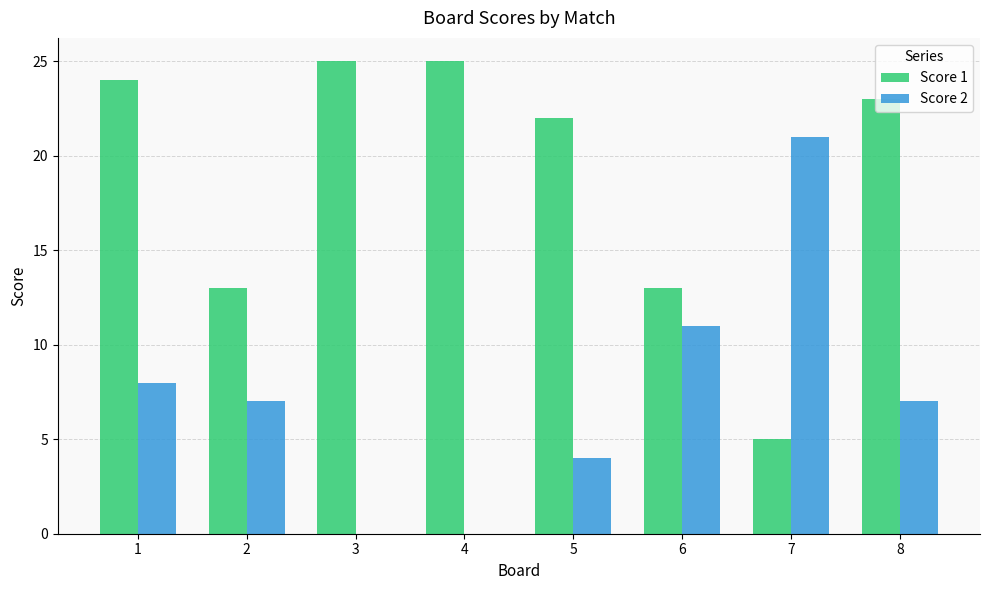

Reading left to right, list all the values displayed in this chart.

Score 1: 24	13	25	25	22	13	5	23
Score 2: 8	7	0	0	4	11	21	7